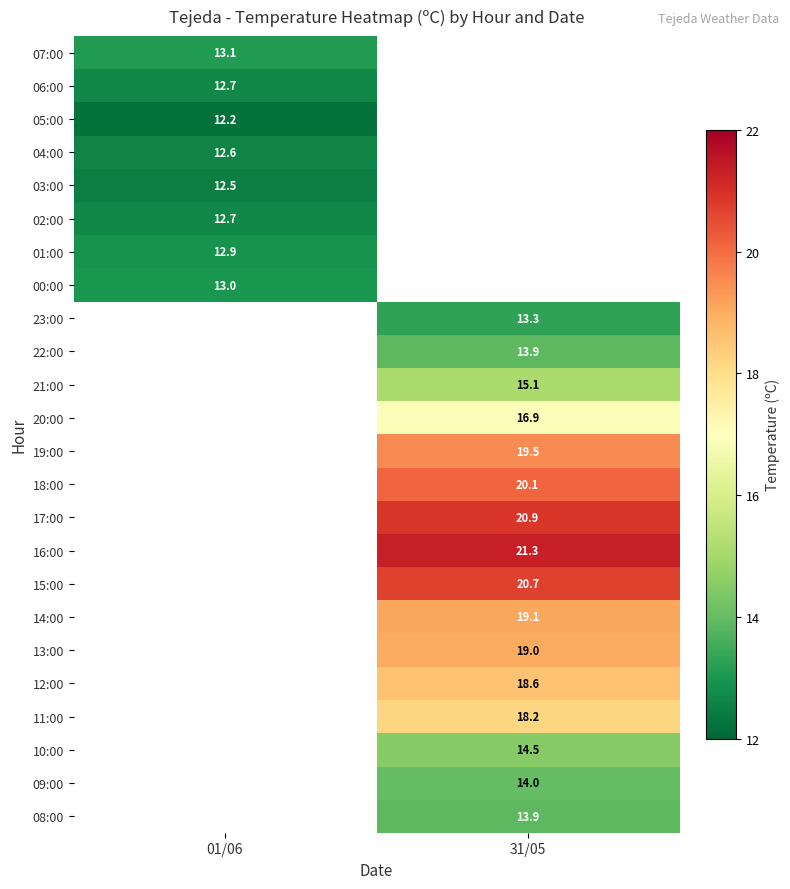

Is it true that 19:00 equals 7.5 at 31/05?

False